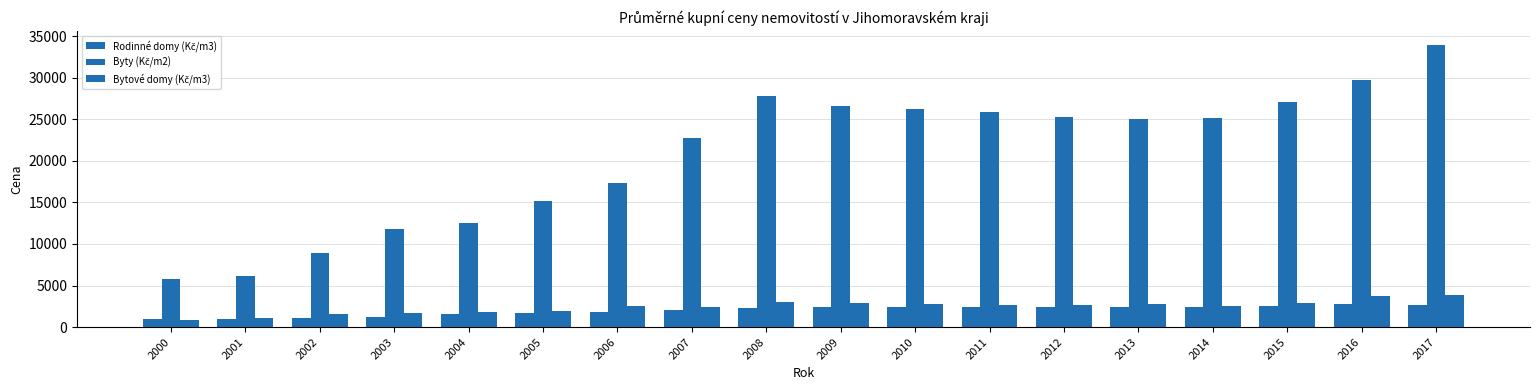

What is the smallest value displayed?

903